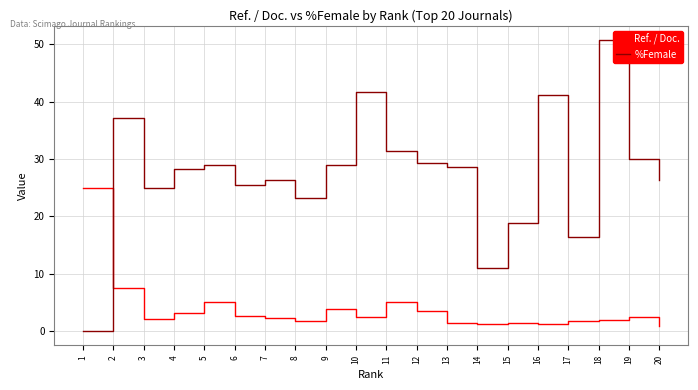

What is the minimum value for Ref. / Doc.?

0.8